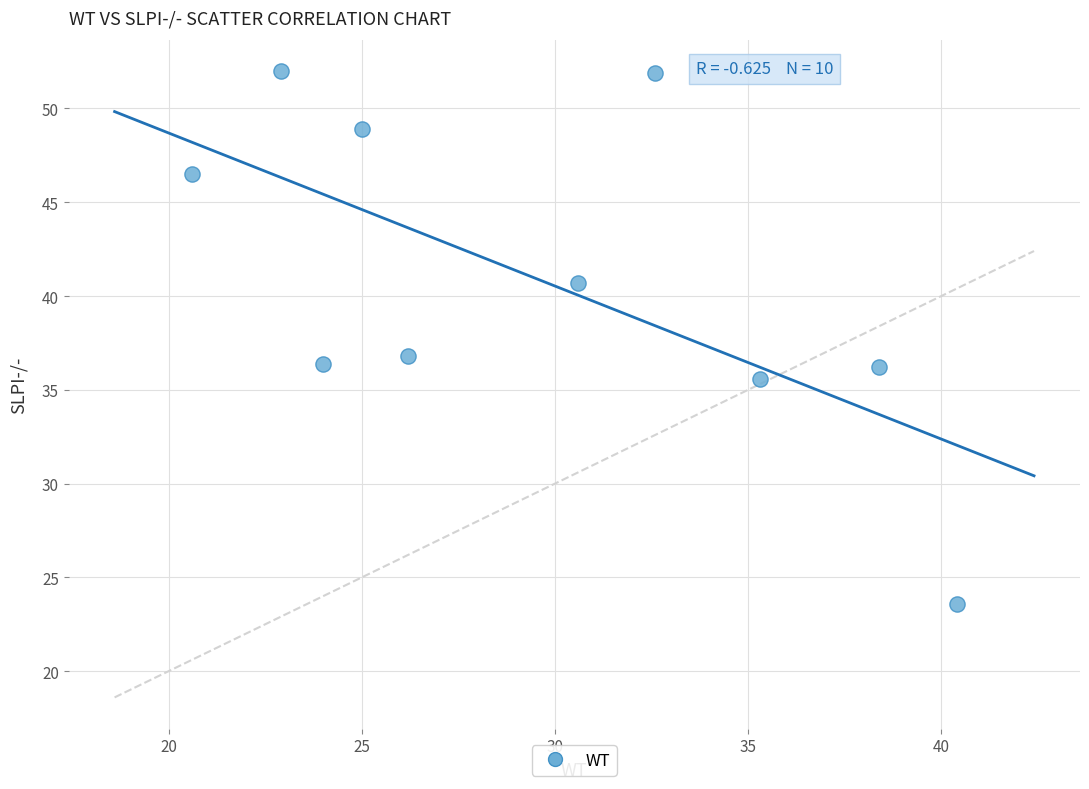

What is the range of Y values (max minus min)?

28.4